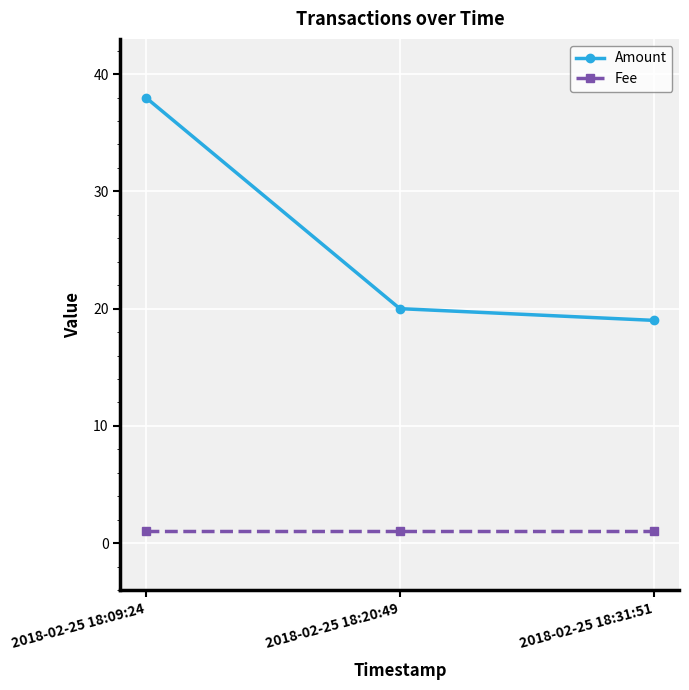

Between 2018-02-25 18:09:24 and 2018-02-25 18:20:49, which series saw the biggest shift?

Amount